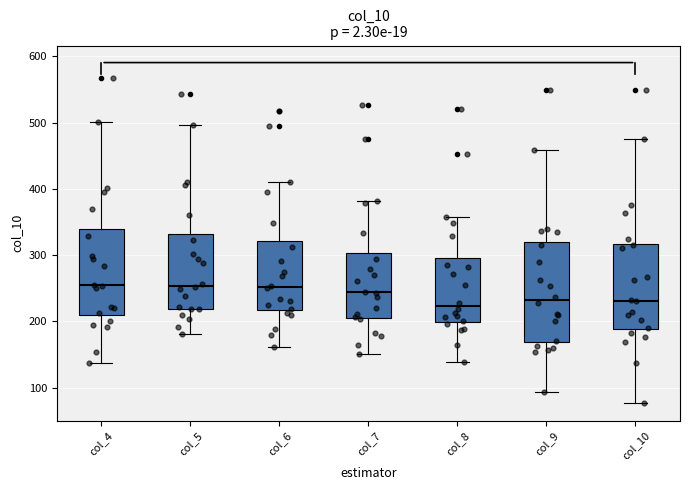

Which box is the tallest, from its lower edge to its upper edge?

col_9